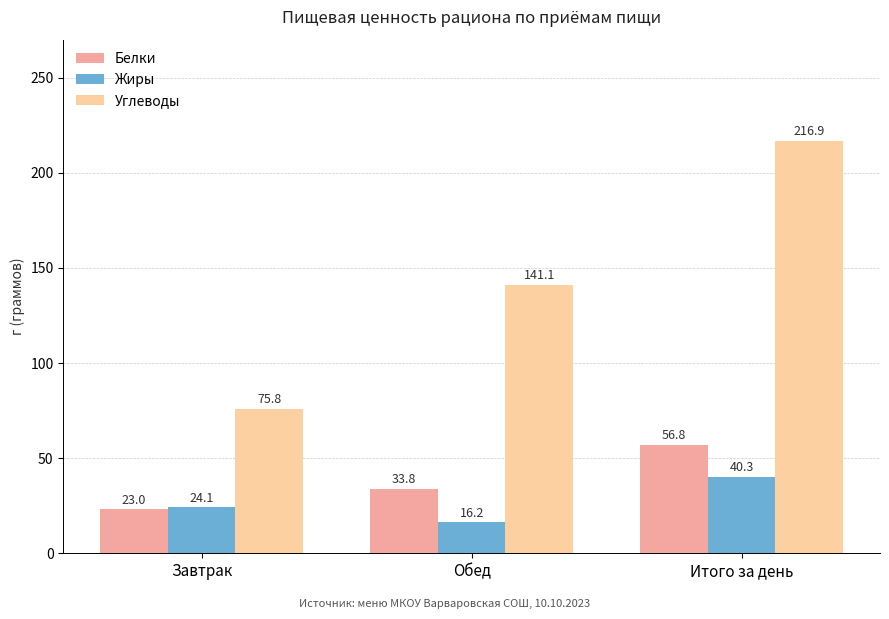

Reading left to right, list all the values displayed in this chart.

Белки: Завтрак=23.0	Обед=33.8	Итого за день=56.8
Жиры: Завтрак=24.1	Обед=16.2	Итого за день=40.3
Углеводы: Завтрак=75.8	Обед=141.1	Итого за день=216.9